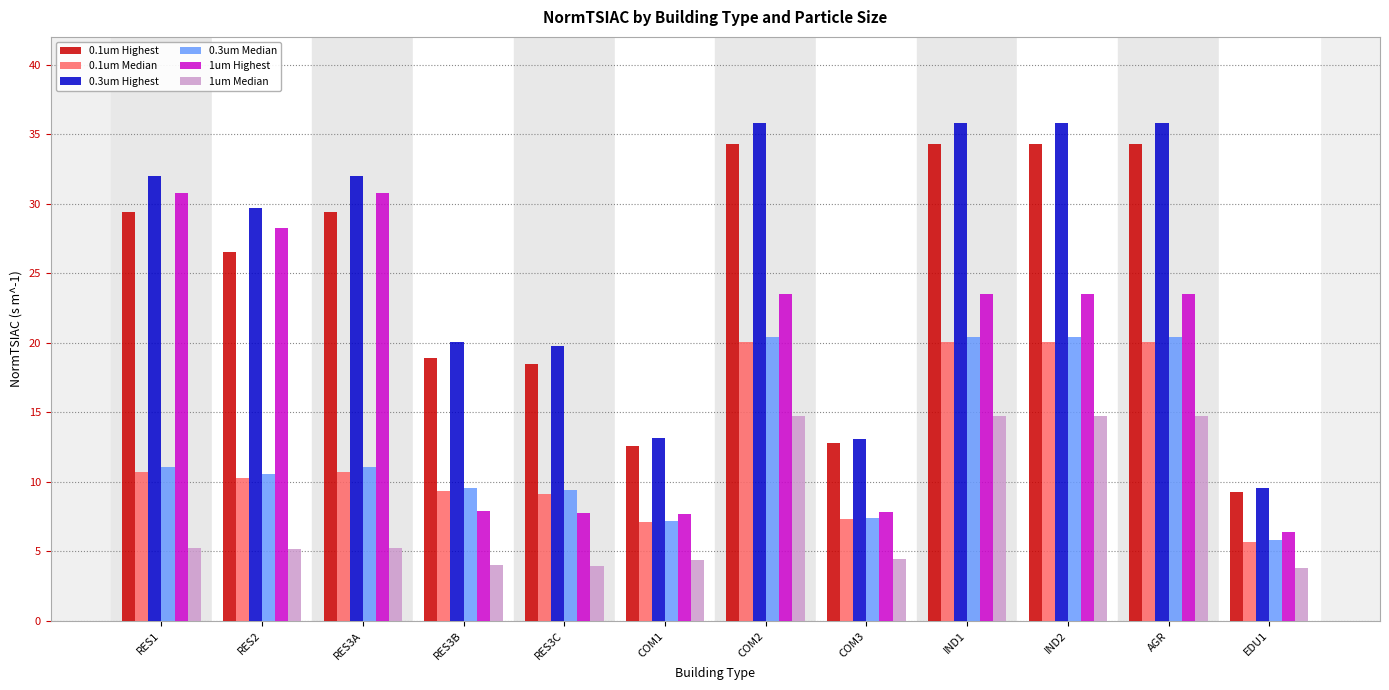

True or false: 1um Highest has a value of 23.5 at AGR.

True